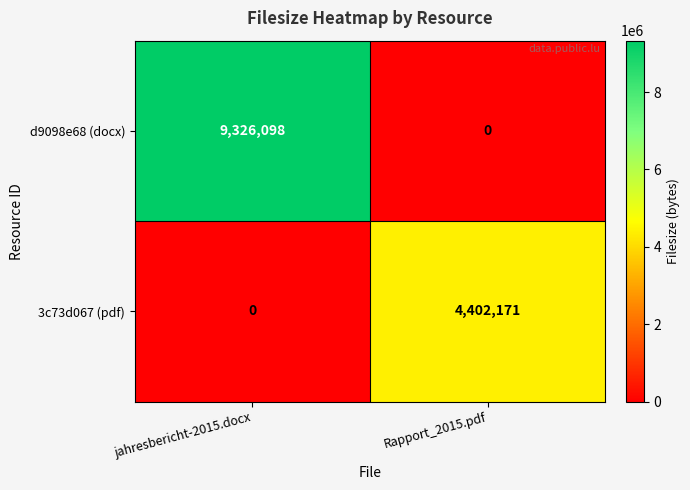

Is it true that d9098e68 (docx) equals 0 at Rapport_2015.pdf?

True